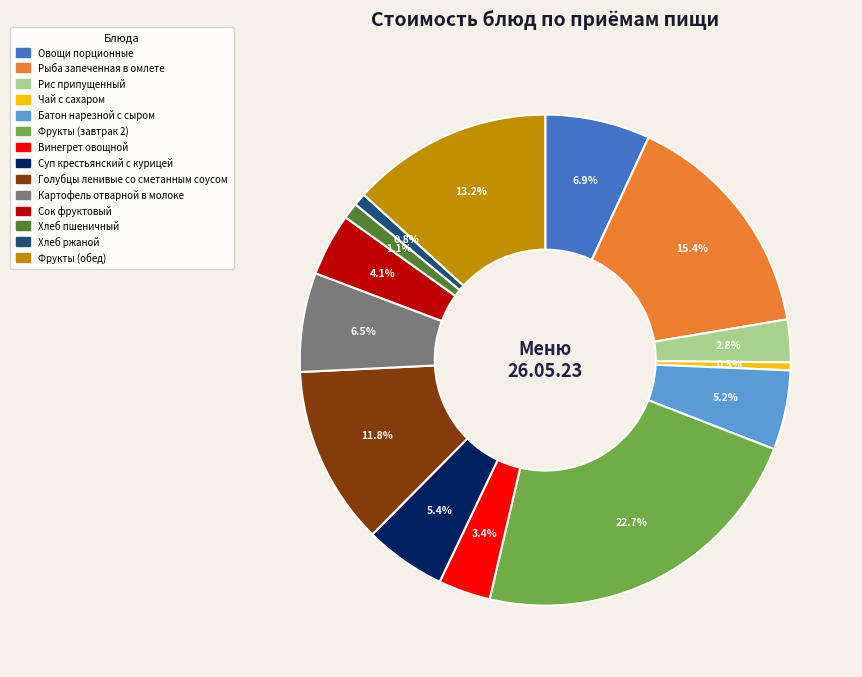

What percentage is the Хлеб ржаной slice, to the nearest percent?

1%